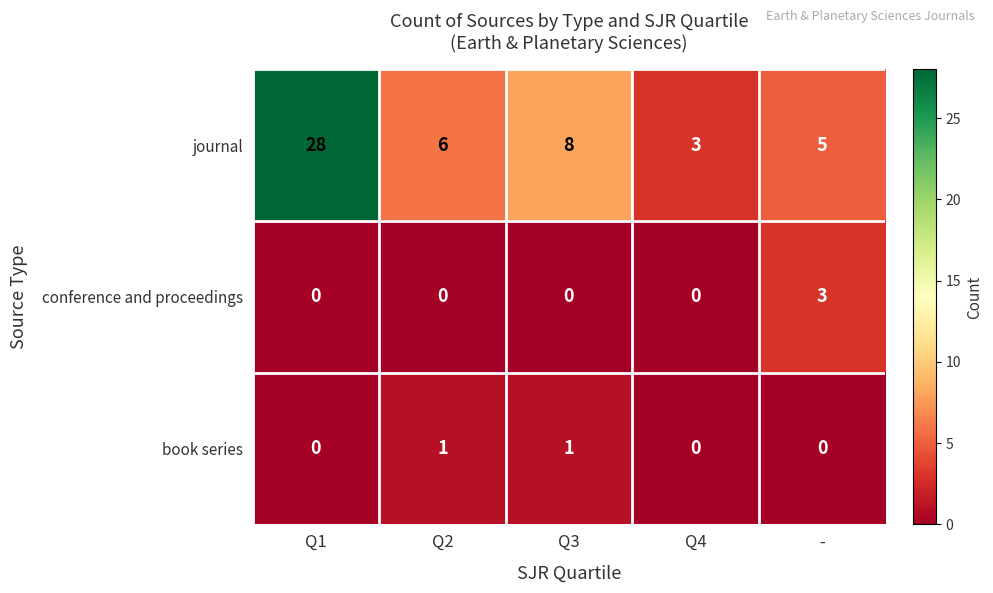

Count the number of data series in this chart.

3